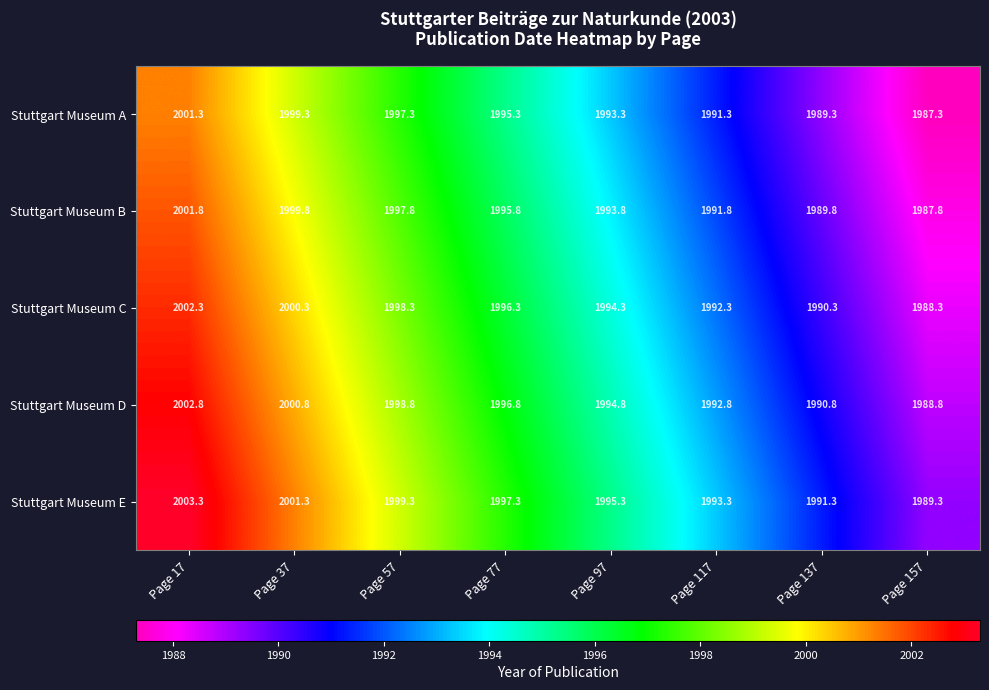

Count the number of data series in this chart.

5